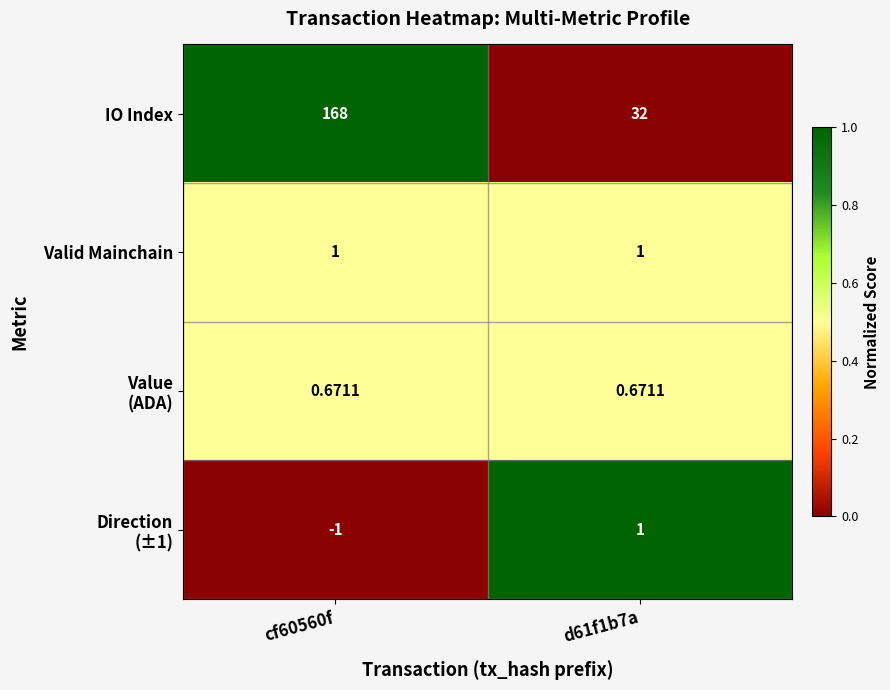

Which series has the largest total across all categories?

IO Index